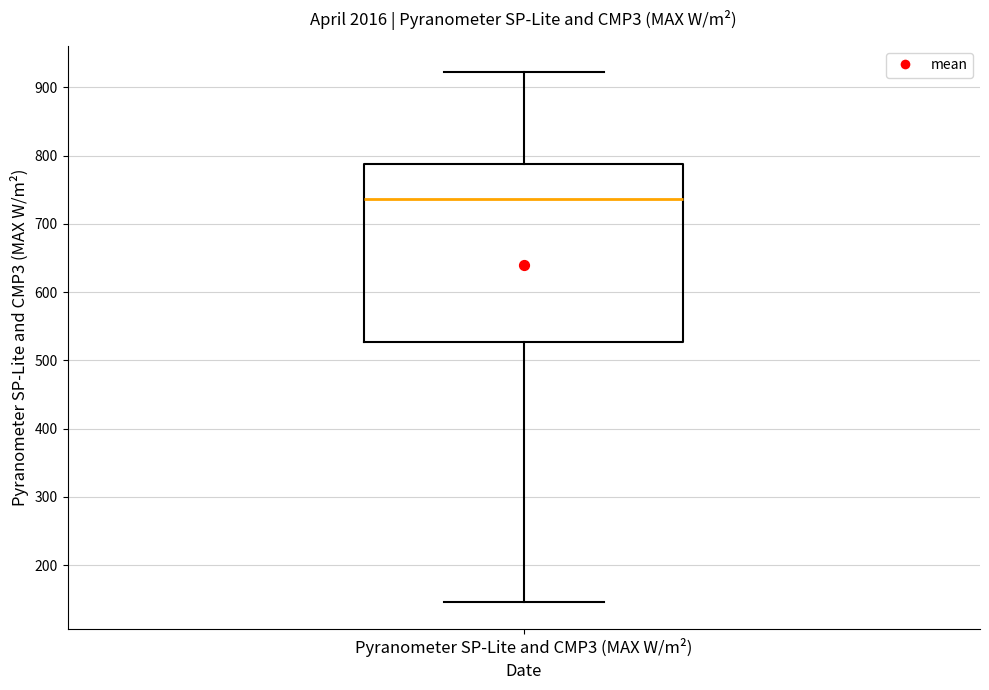

Where does the lower whisker of the box for Pyranometer SP-Lite and CMP3 (MAX W/m²) end on the y-axis? The values are not printed on the chart, so give them approximately, as read against the axis.

150